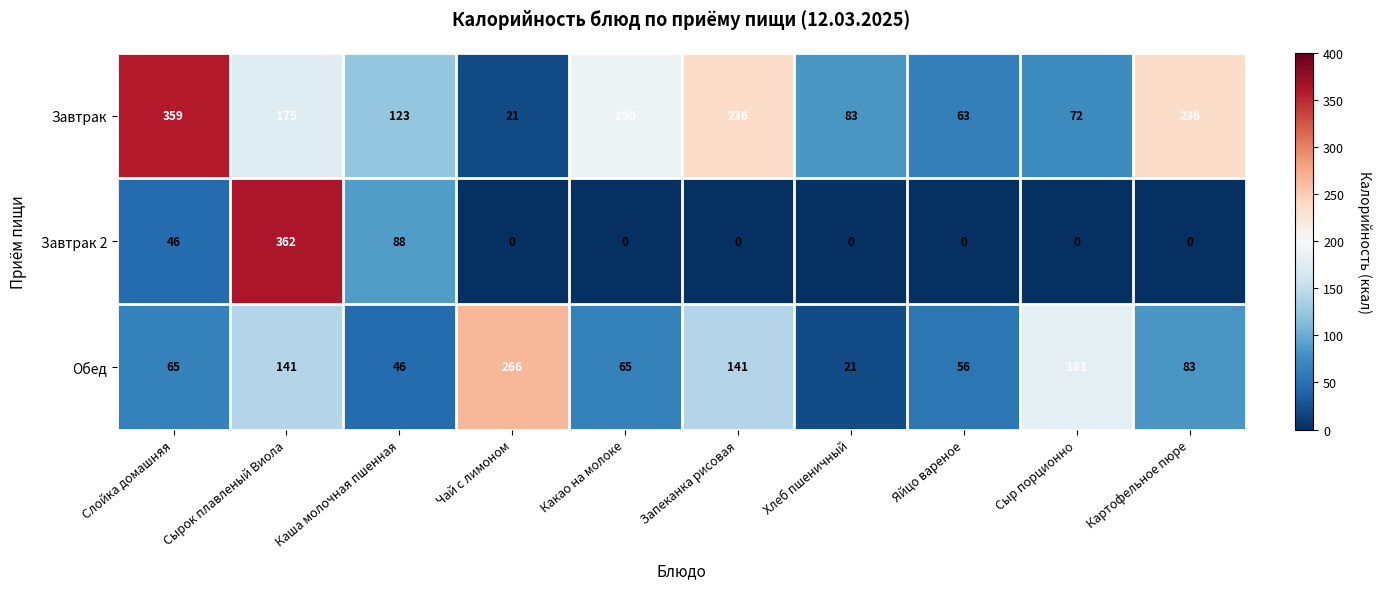

What is the total value across all series at Картофельное пюре?

319